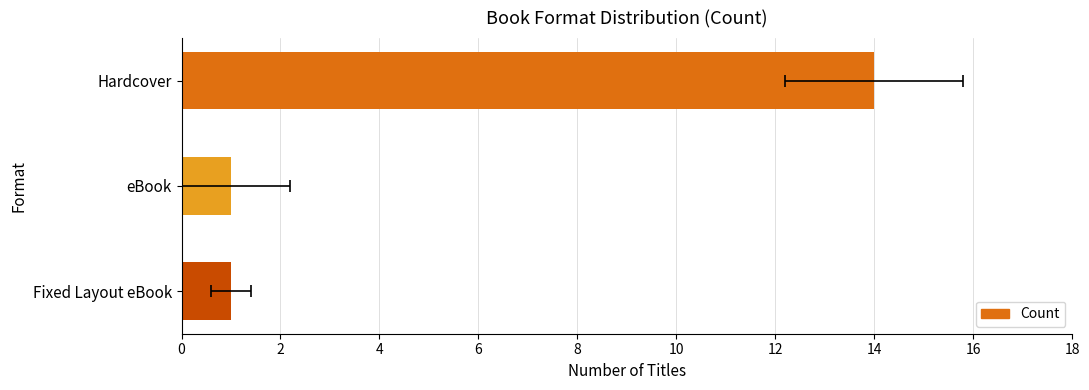

True or false: the data shows 1 at Fixed Layout eBook.

True